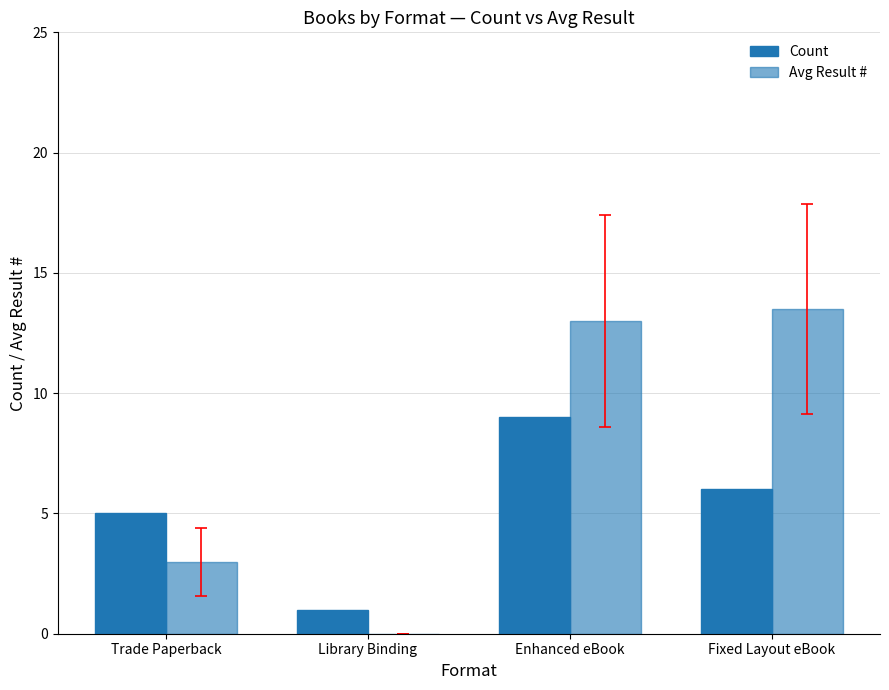

Reading right to left, extract all data points from this chart.

Count: 6.0	9.0	1.0	5.0
Avg Result #: 13.5	13.0	0.0	3.0